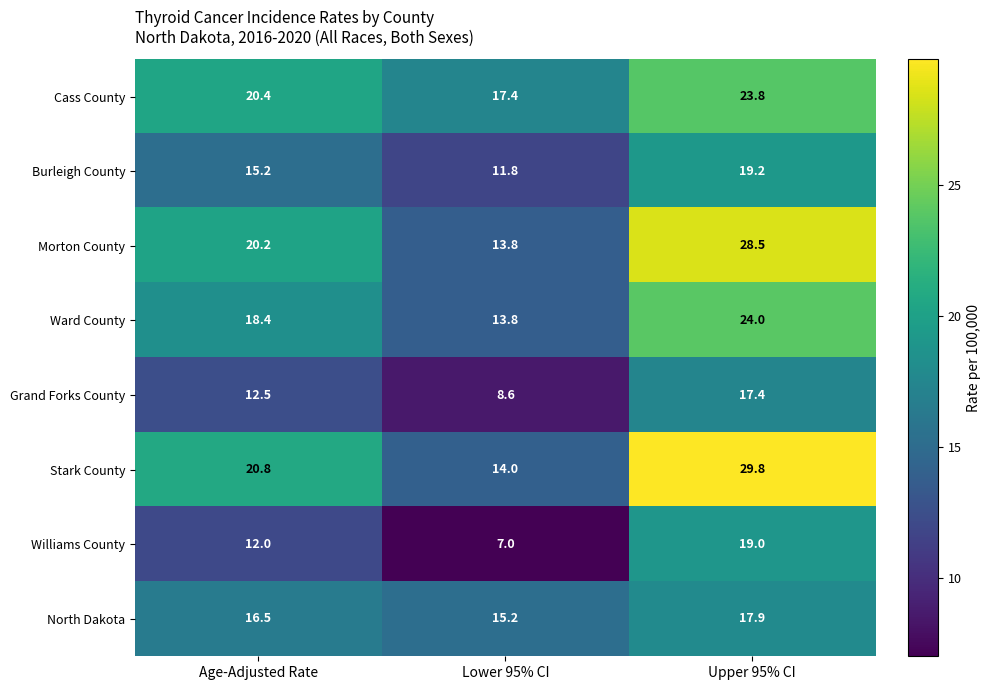

What is the approximate value of Stark County at Age-Adjusted Rate?

20.8